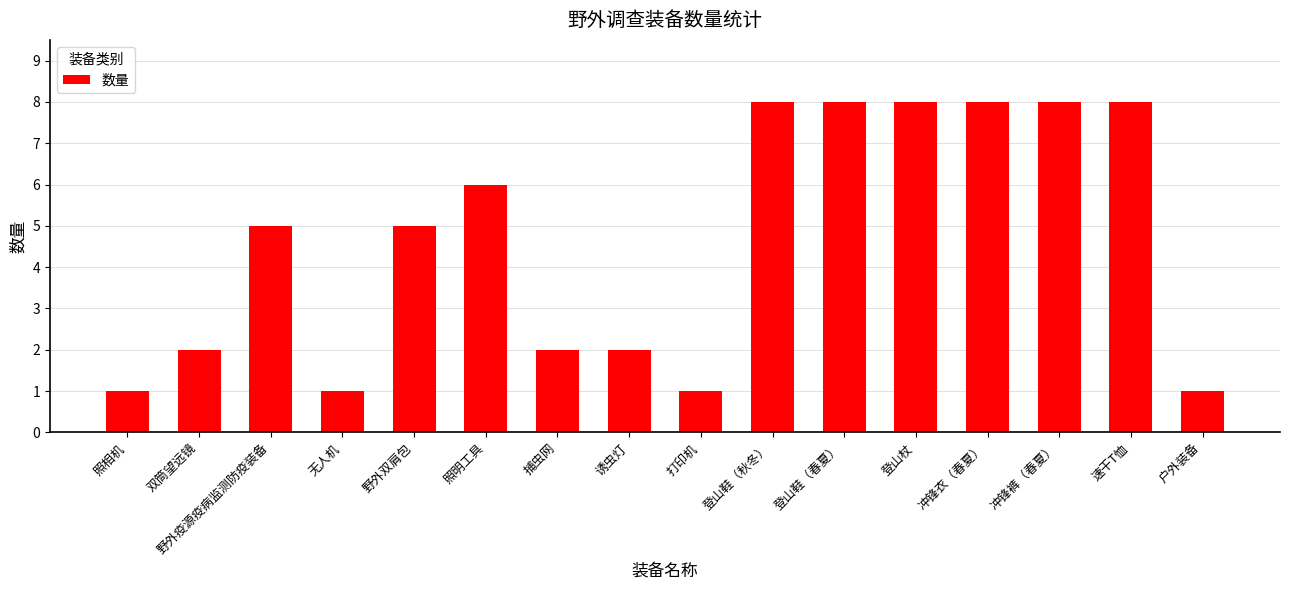

What is the value of the 15th bar from the left?

8